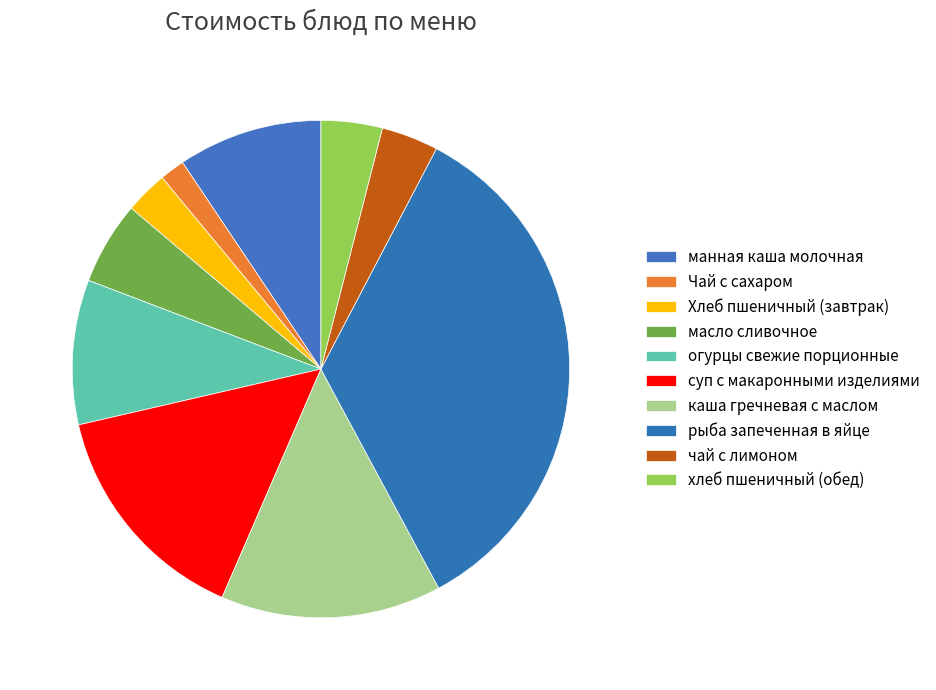

Is the sum of огурцы свежие порционные and суп с макаронными изделиями greater than half?

No